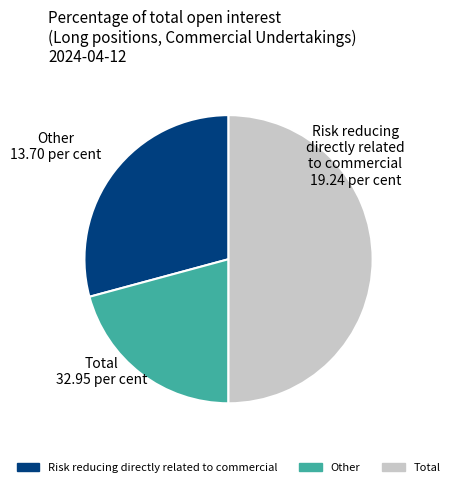

Which category has the smallest portion of the pie?

Other